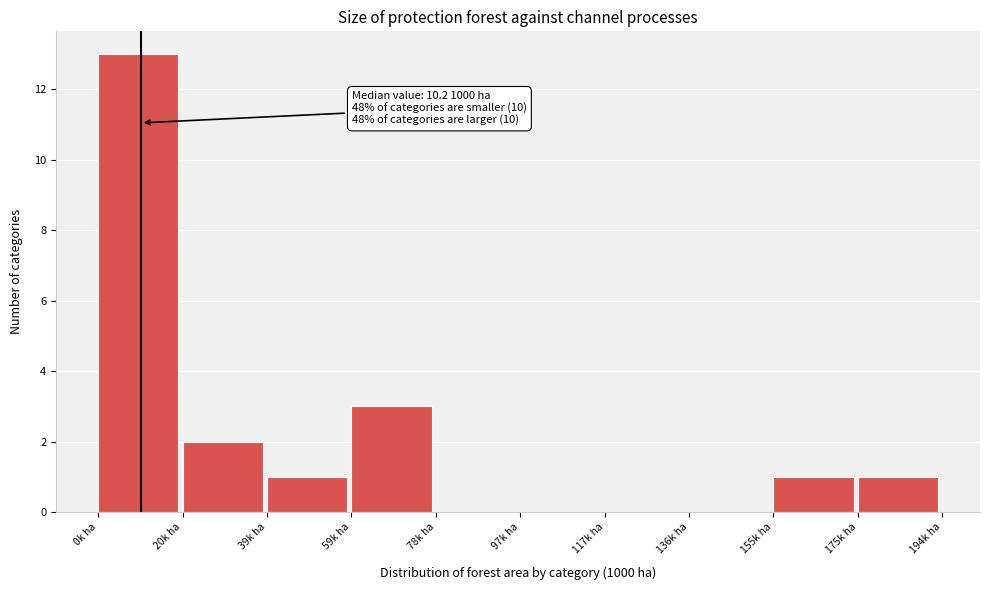

Which range on the x-axis has the tallest bar?

0 to 20